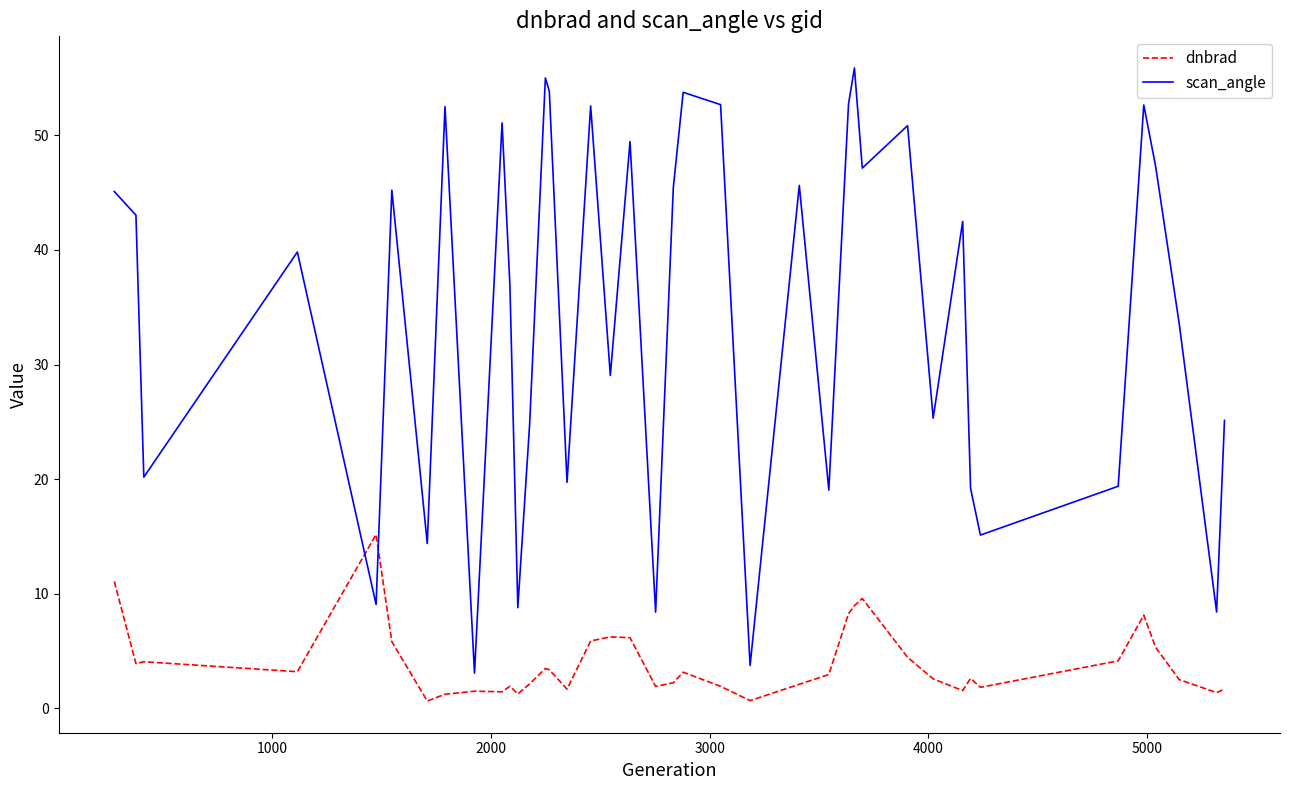

What is the maximum value for dnbrad?

15.2